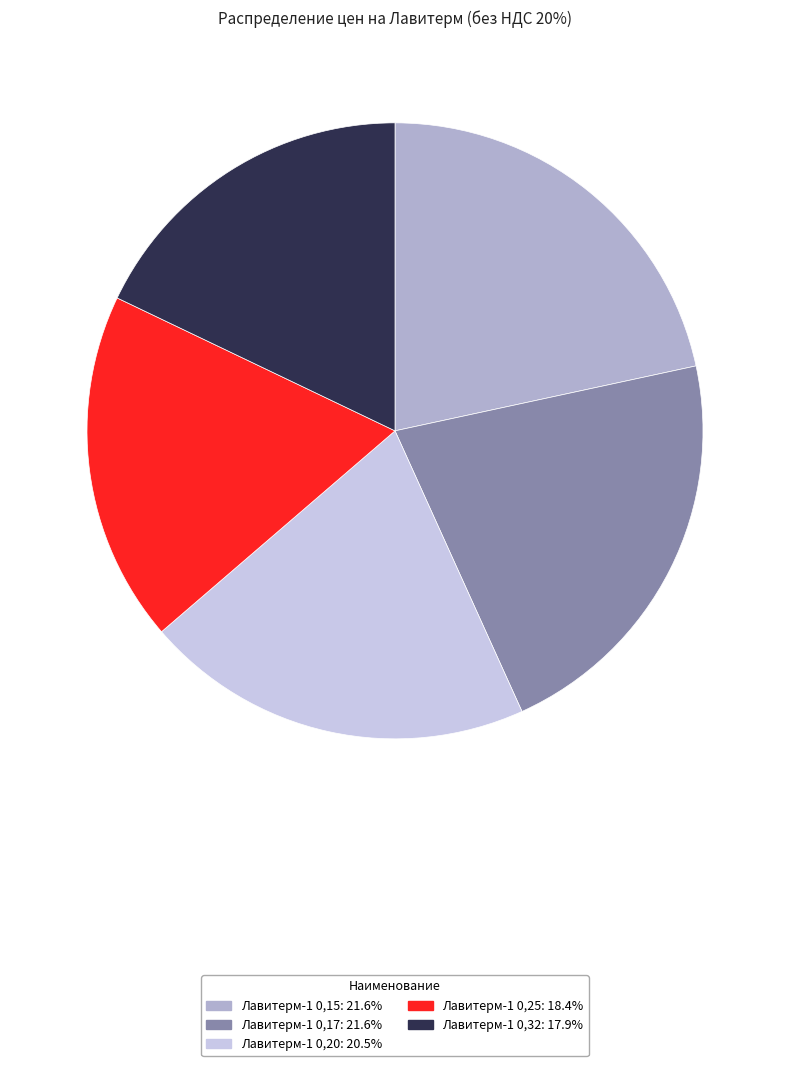

What is the smallest slice in the pie chart?

Лавитерм-1 0,32